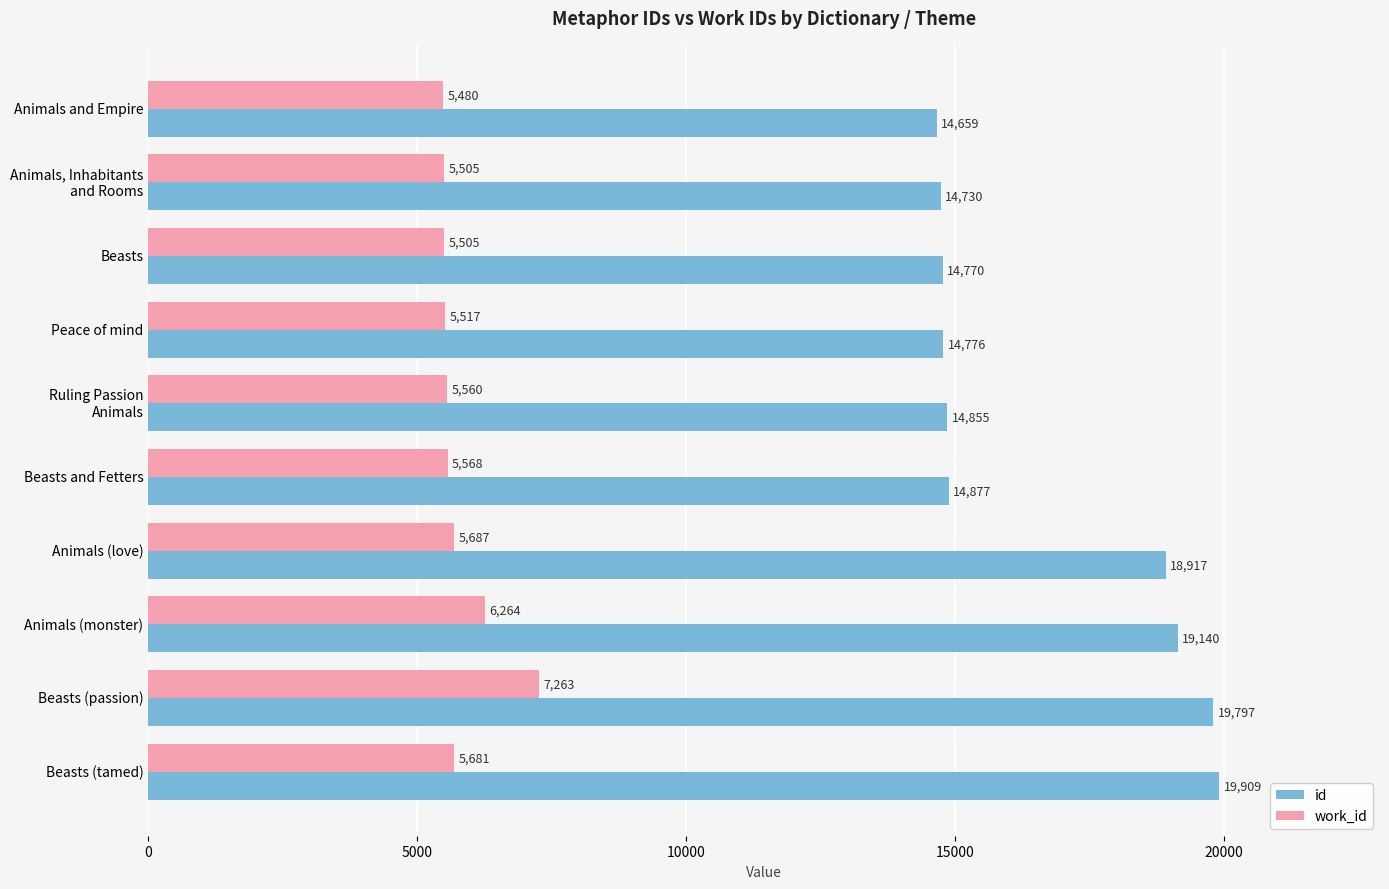

List the series in order of their overall mean, lowest first.

work_id, id